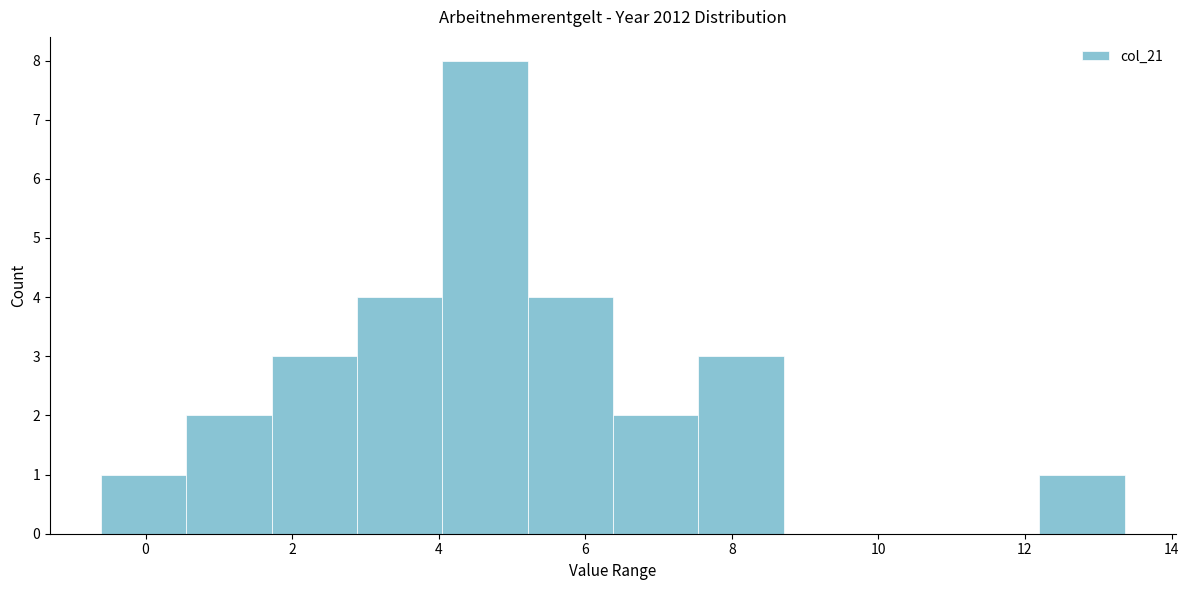

Reading left to right, list every bar in this chart as the range it spans on the x-axis followed by its height. Neither the bar edges nor the heights are printed on the chart, so give them approximately, as read against the axes.

-0.6 to 0.6: 1
0.6 to 1.8: 2
1.8 to 2.8: 3
2.8 to 4.0: 4
4.0 to 5.2: 8
5.2 to 6.4: 4
6.4 to 7.6: 2
7.6 to 8.8: 3
8.8 to 9.8: 0
9.8 to 11.0: 0
11.0 to 12.2: 0
12.2 to 13.4: 1